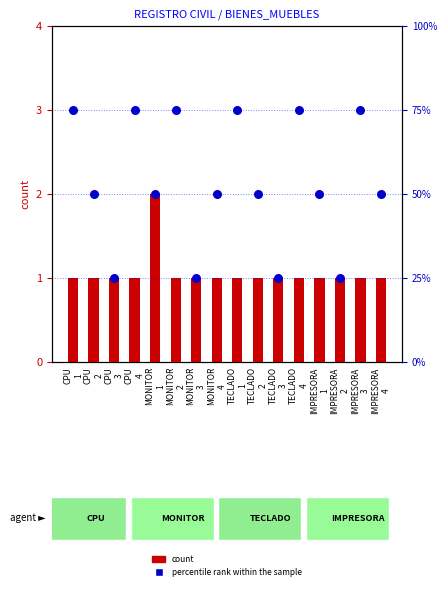

Which series has the widest spread of Y values?

percentile rank within the sample